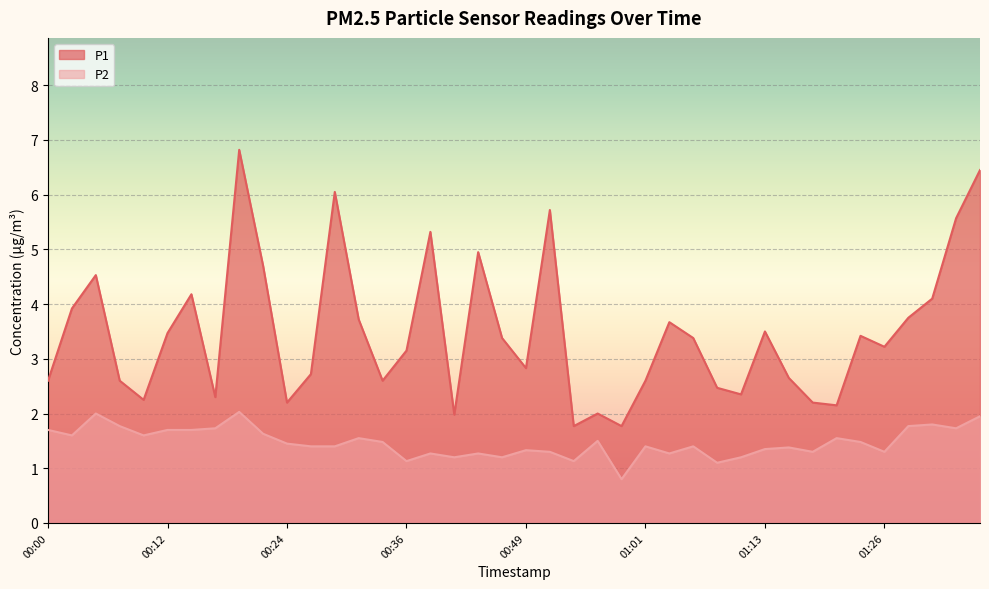

What is the total value across all series at 01:18?

3.5